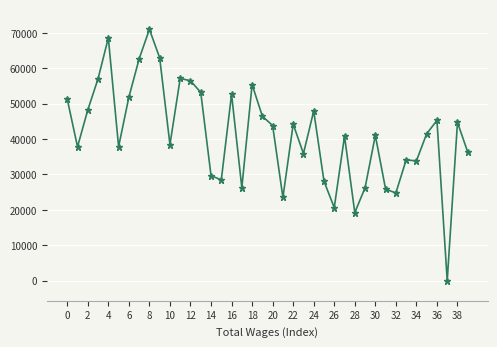

What is the maximum value shown in the chart?

70982